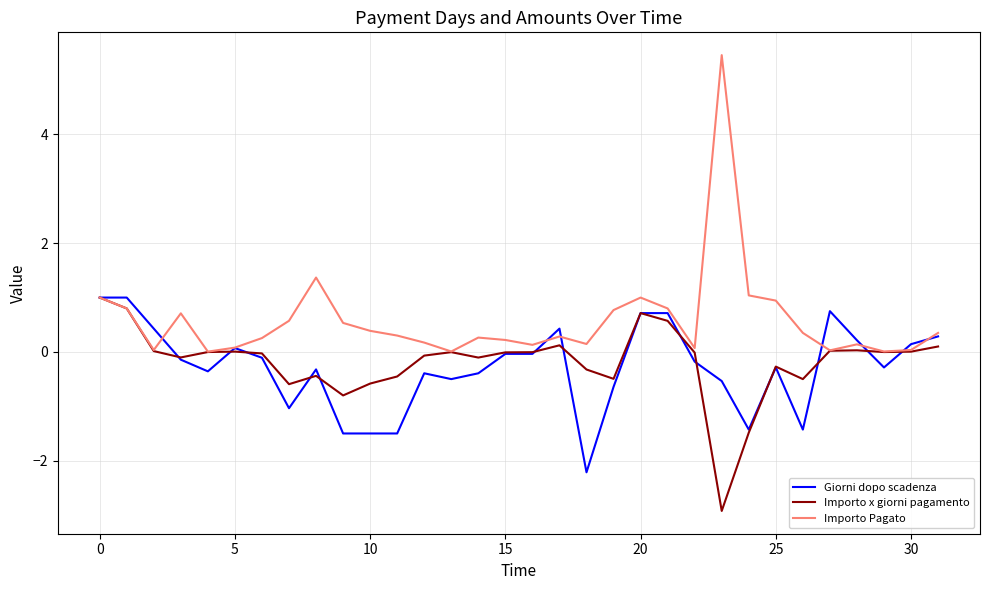

What is the maximum value for Importo Pagato?

5.5